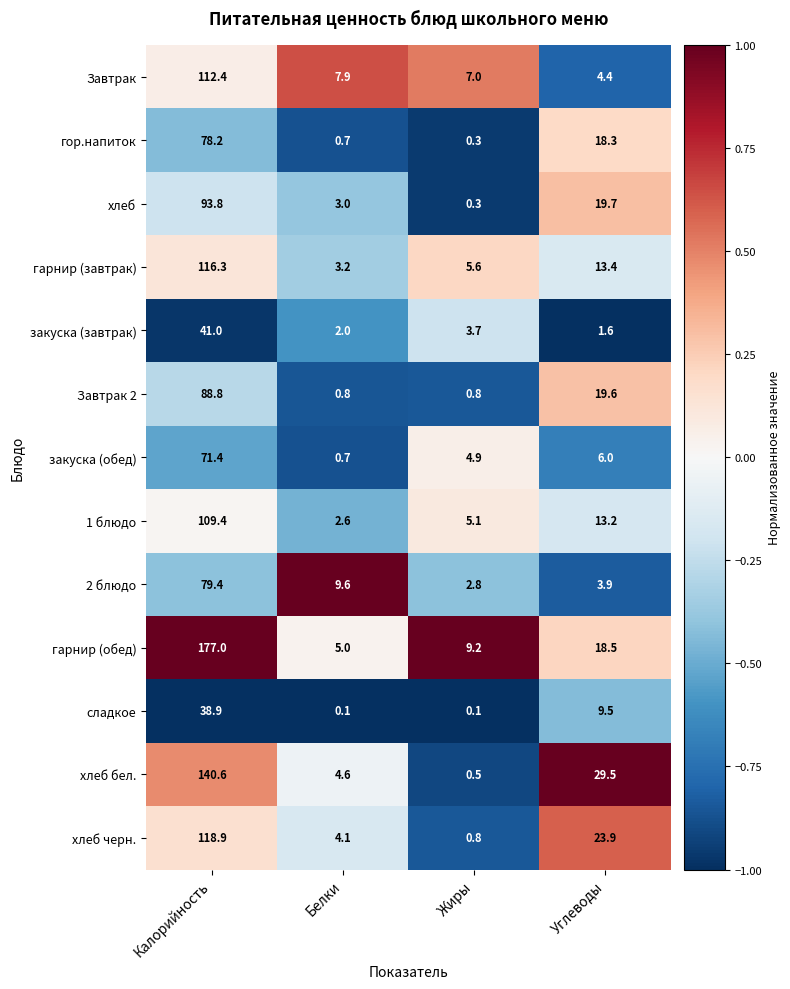

The value of гарнир (завтрак) at Белки is 3.2. True or false?

True